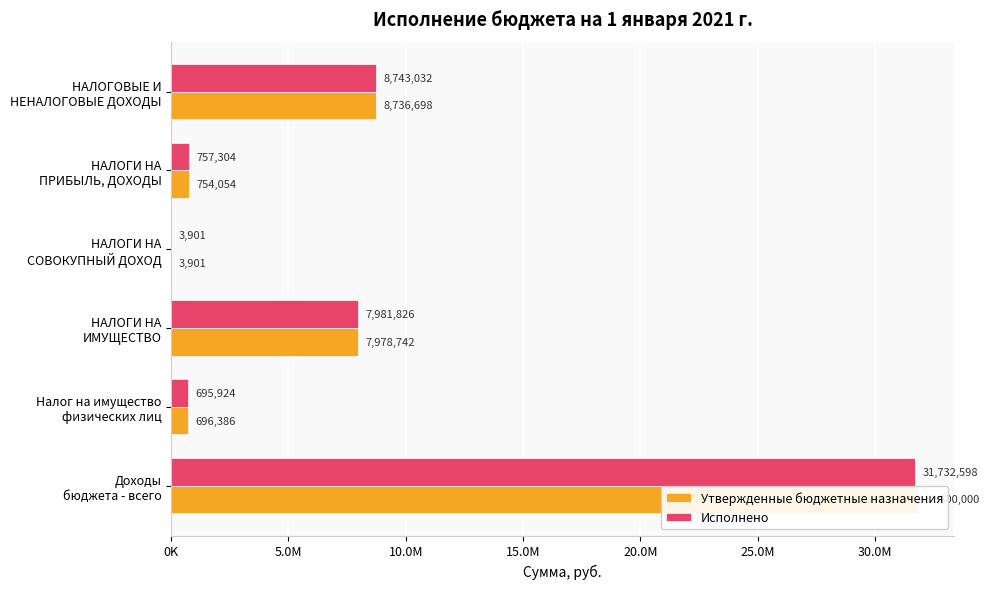

The value of Исполнено at Доходы бюджета - всего is 31732597.8. True or false?

True